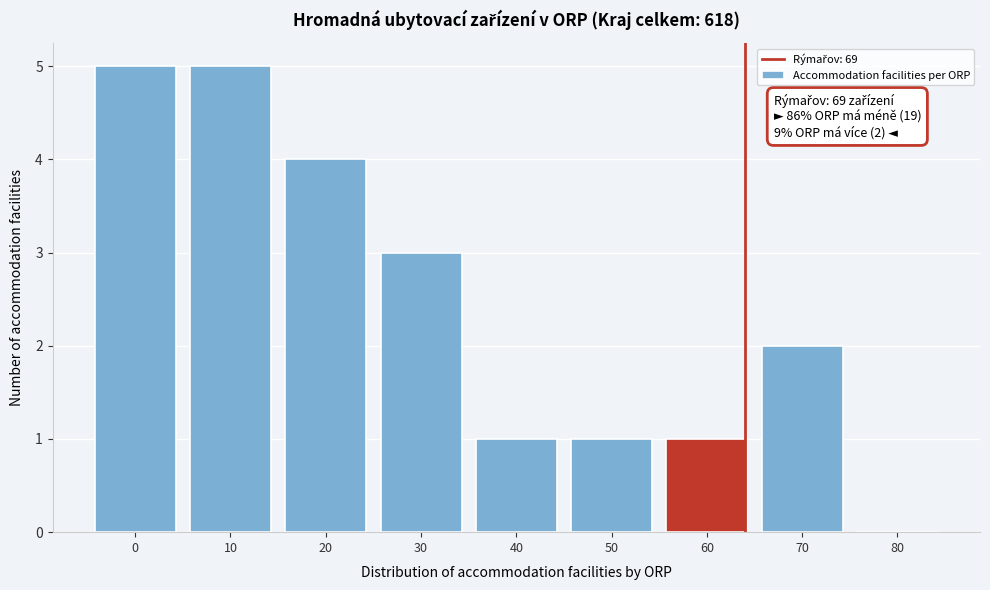

Reading left to right, extract all data points from this chart.

0=5	10=5	20=4	30=3	40=1	50=1	60=1	70=2	80=0